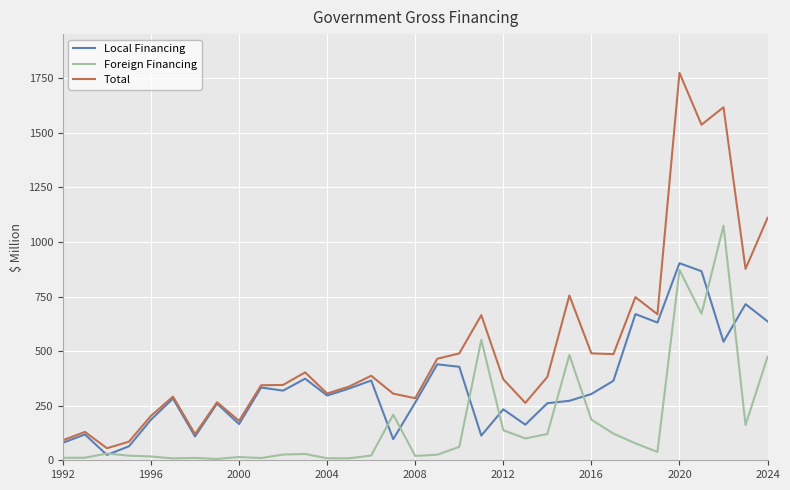

What is the maximum value for Total?

1774.6